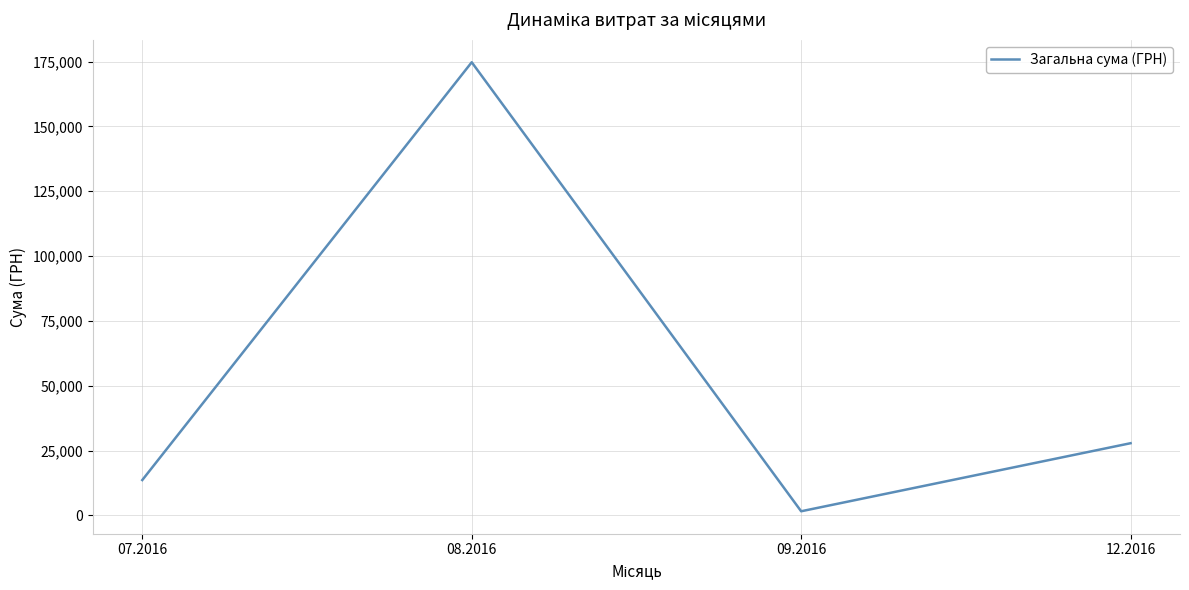

Rank the categories by value from highest to lowest.

08.2016, 12.2016, 07.2016, 09.2016